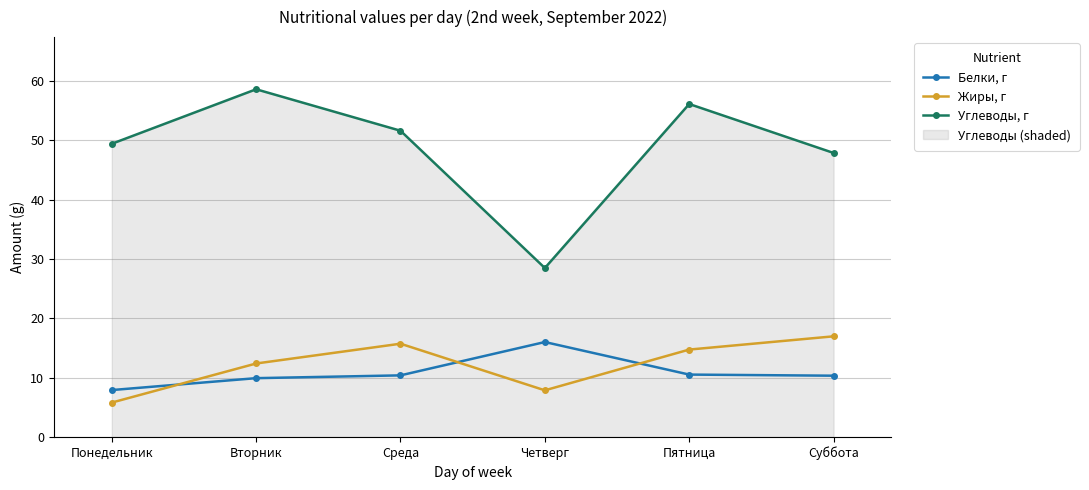

What is the label of the 3rd point from the right?

Четверг